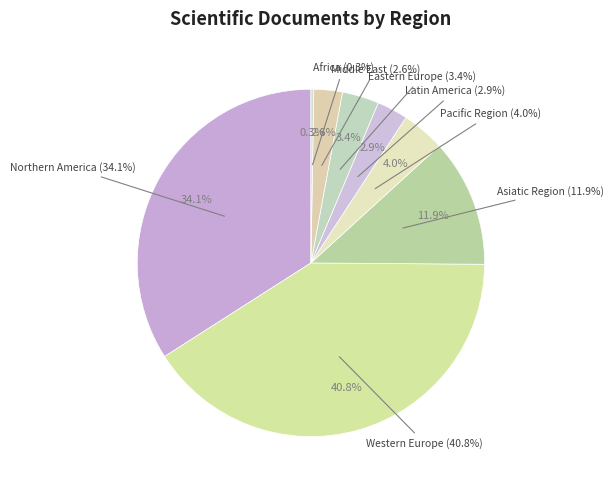

Does any single category account for the majority?

No